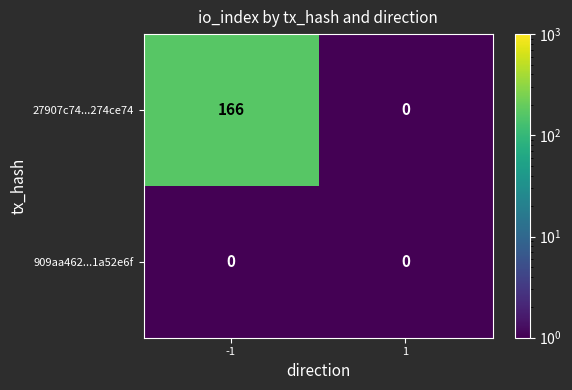

The value of 909aa462...1a52e6f at 1 is 0. True or false?

True